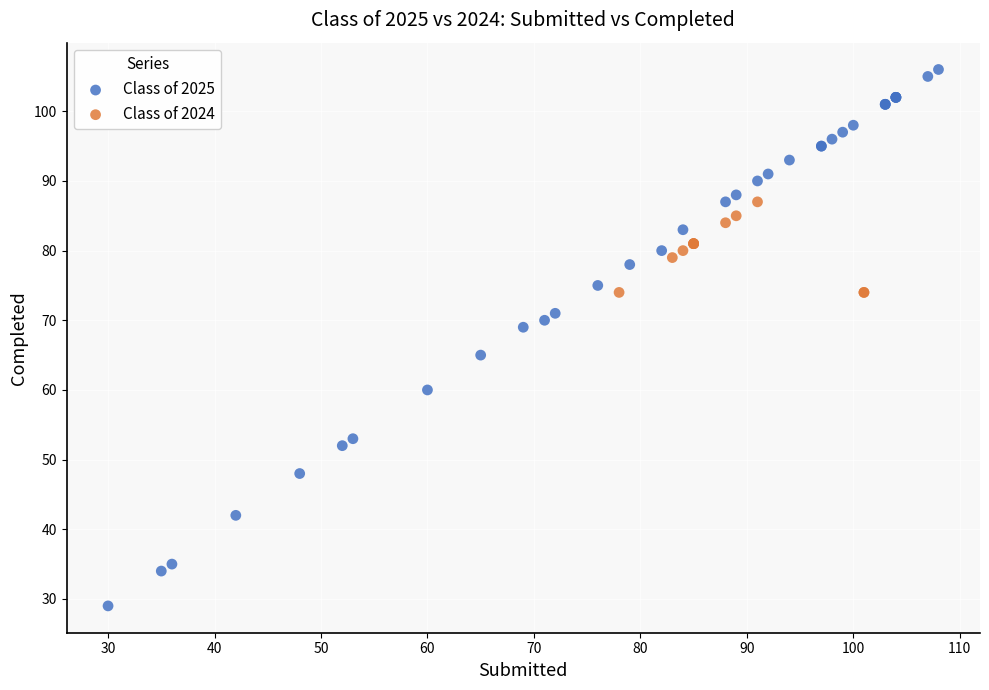

Which series contains the lowest Y value?

Class of 2025